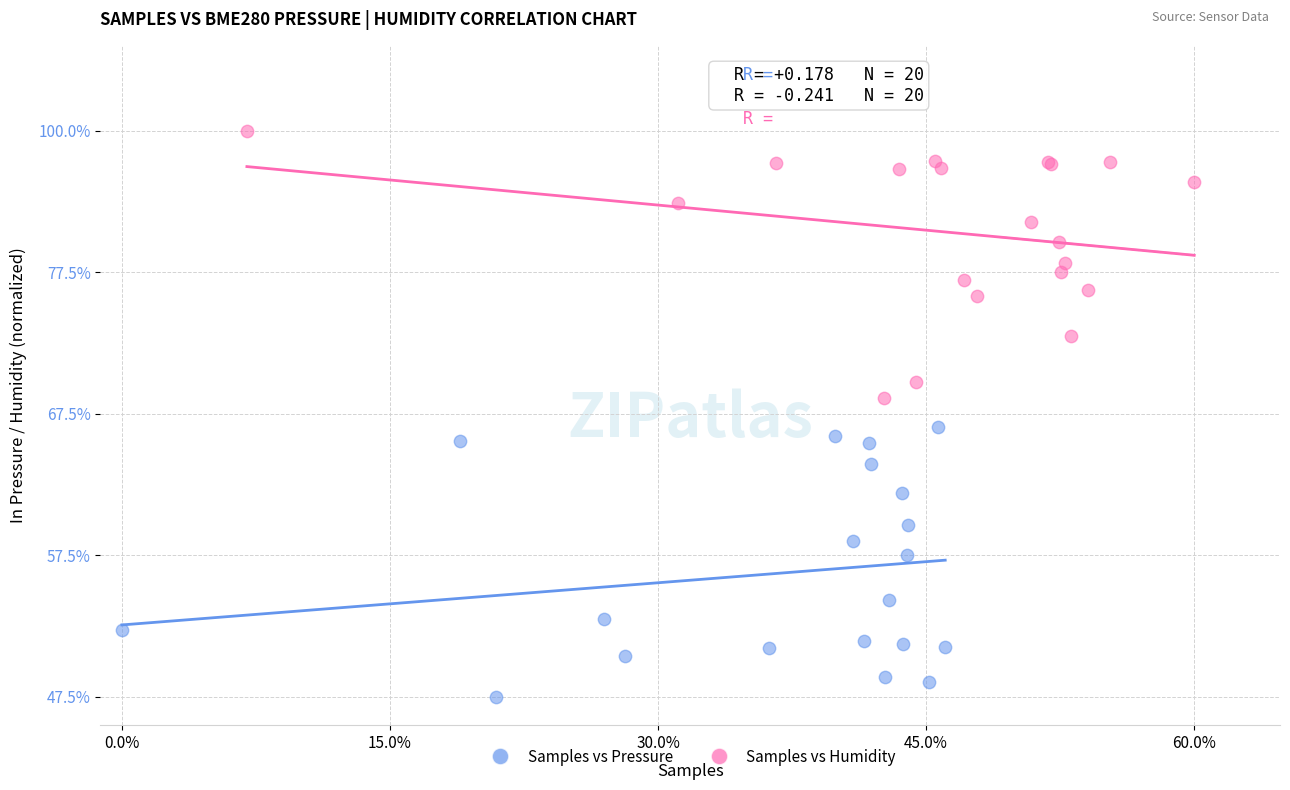

What are all the series names shown in the legend?

Samples vs Pressure, Samples vs Humidity